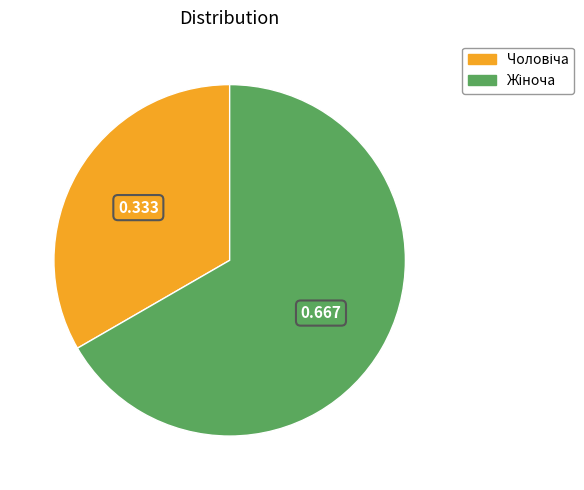

Does any single category account for the majority?

Yes